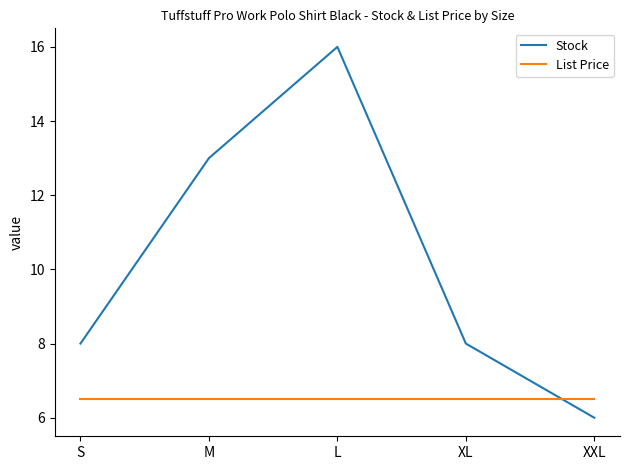

Which series has the largest range (max minus min)?

Stock